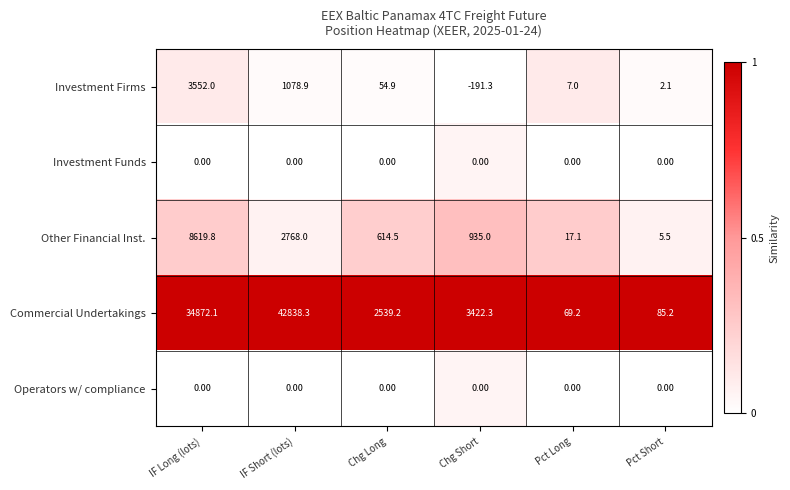

What is the difference between the maximum and minimum values in the Commercial Undertakings series?

42769.1